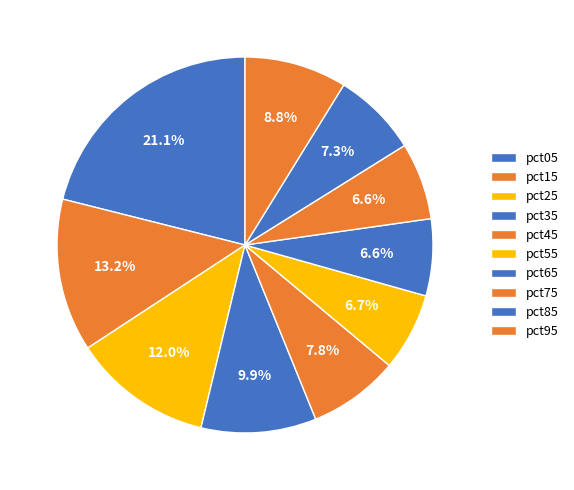

To the nearest percent, what portion does pct45 represent?

8%